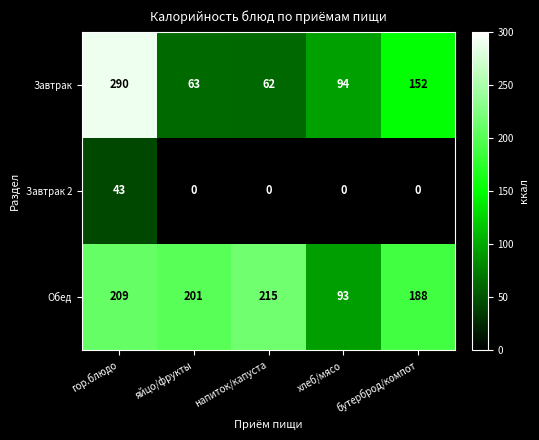

At how many categories does at least one series exceed 249?

1